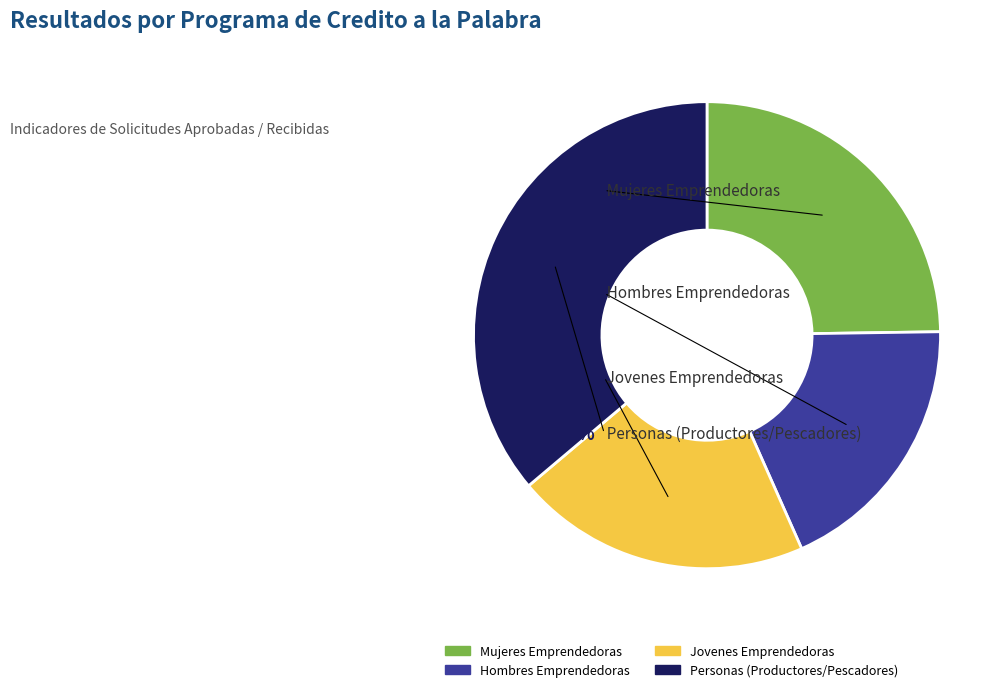

What is the total percentage of Credito a la Palabra para Mujeres Emprendedoras and Credito a la Palabra para Hombres Emprendedoras?

43.4%